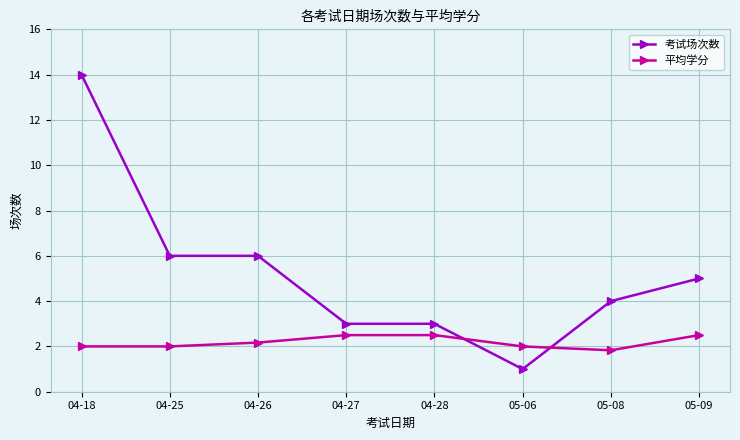

Where do 考试场次数 and 平均学分 first cross each other?

04-28 and 05-06